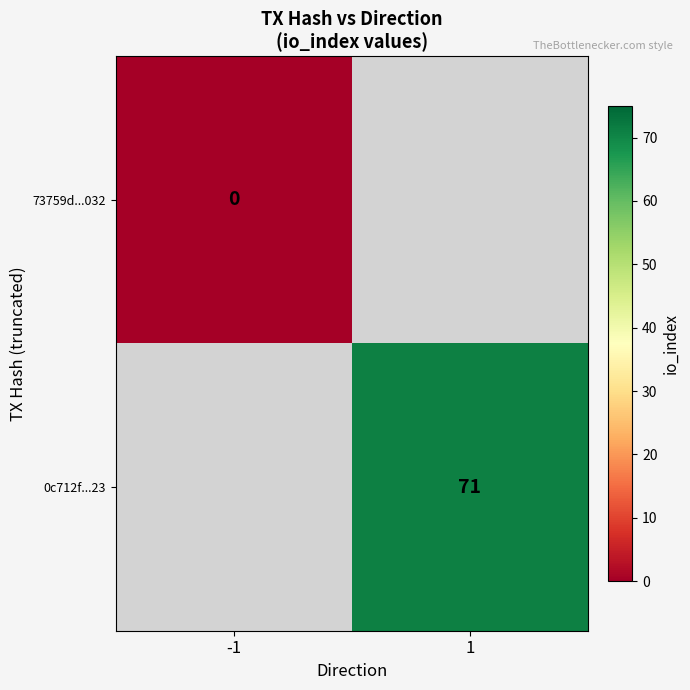

The value of 0c712f...23 at 1 is 71. True or false?

True